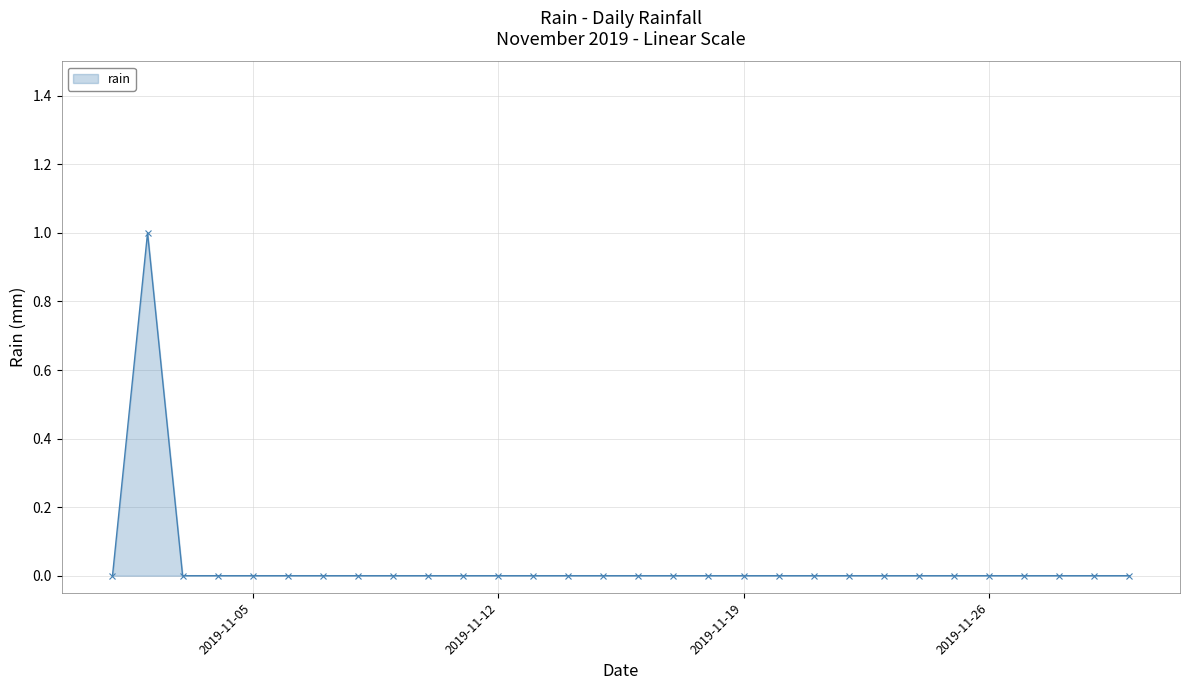

Reading left to right, list all the values displayed in this chart.

0	1	0	0	0	0	0	0	0	0	0	0	0	0	0	0	0	0	0	0	0	0	0	0	0	0	0	0	0	0